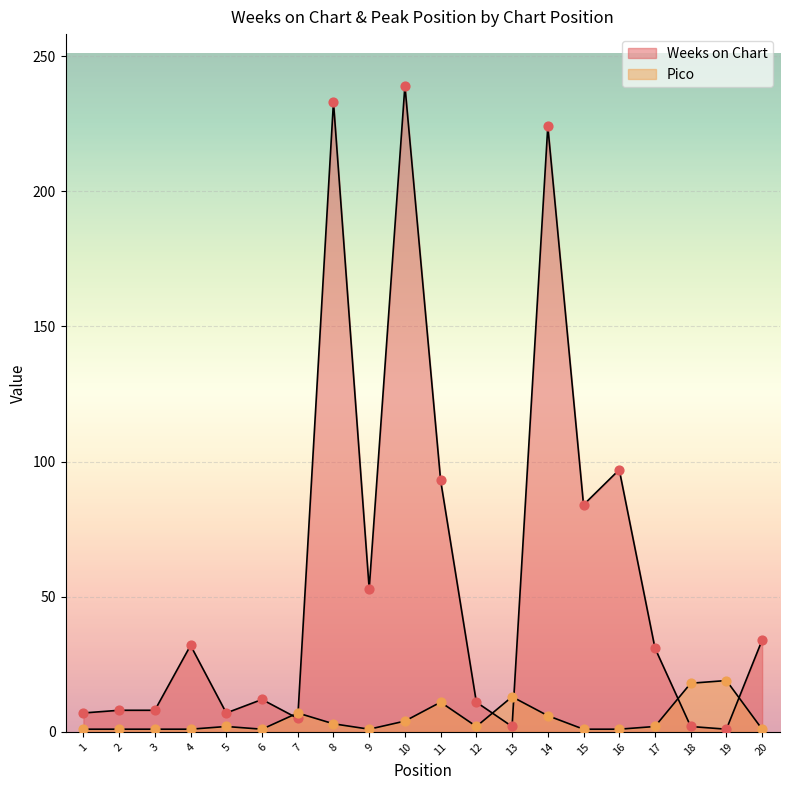

Which series reaches the maximum Y coordinate?

Weeks on Chart